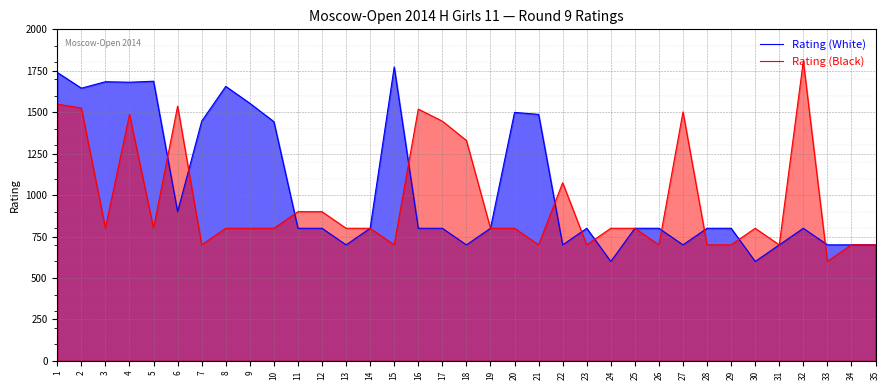

How many interior local valleys does the Rating (Black) series have?

9